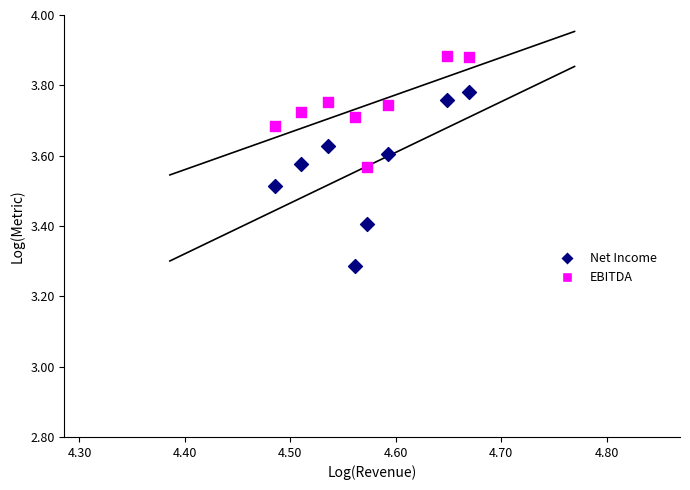

Which series contains the lowest Y value?

Net Income